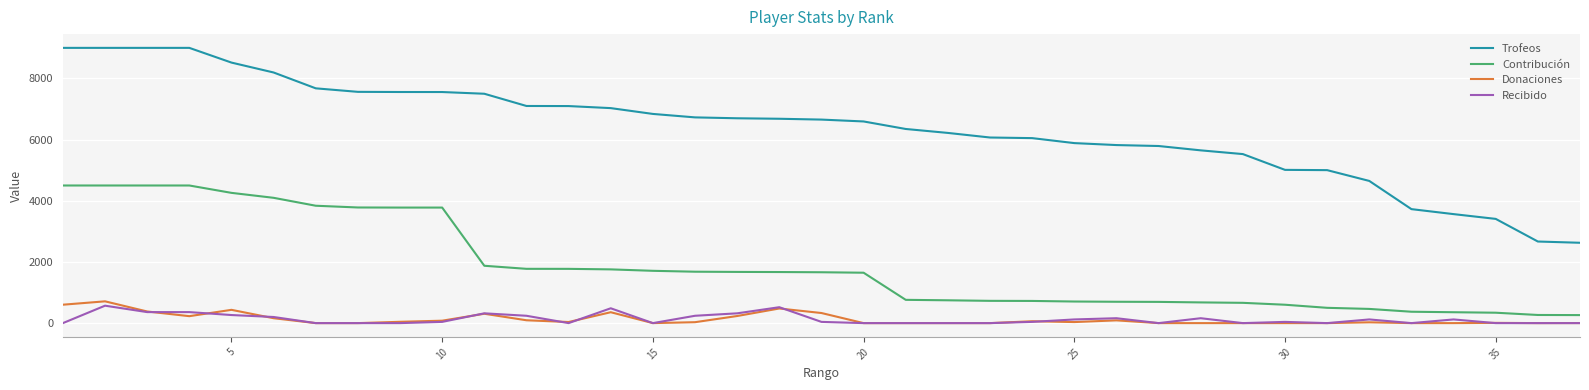

What is the greatest value displayed?

9000